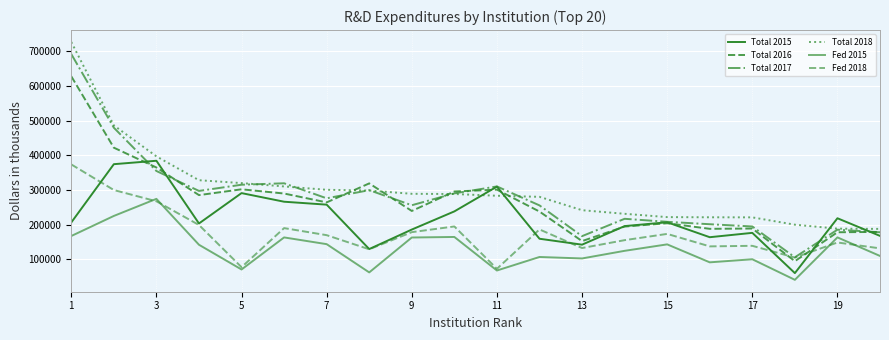

Does the chart have visible grid lines?

Yes